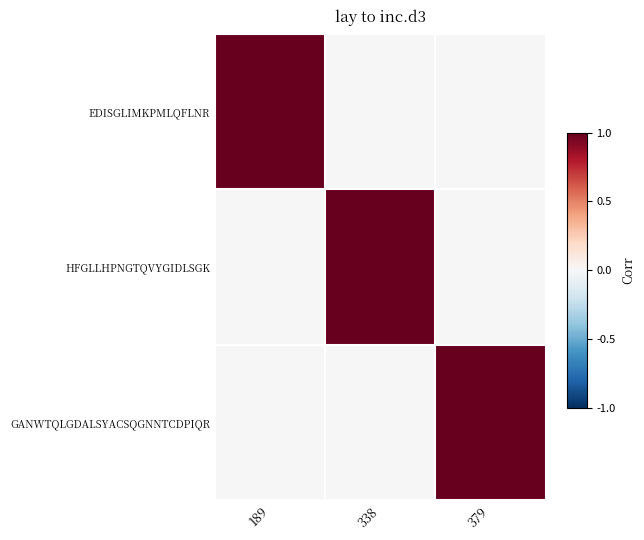

What is the total value across all series at 189?

1